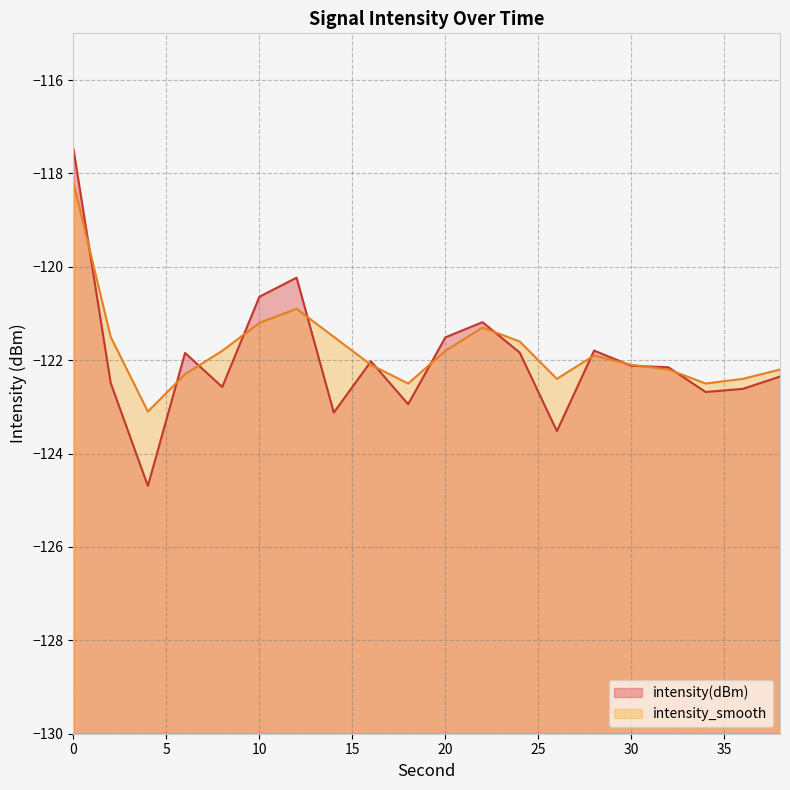

True or false: intensity_smooth has more than 2 interior local peaks.

True